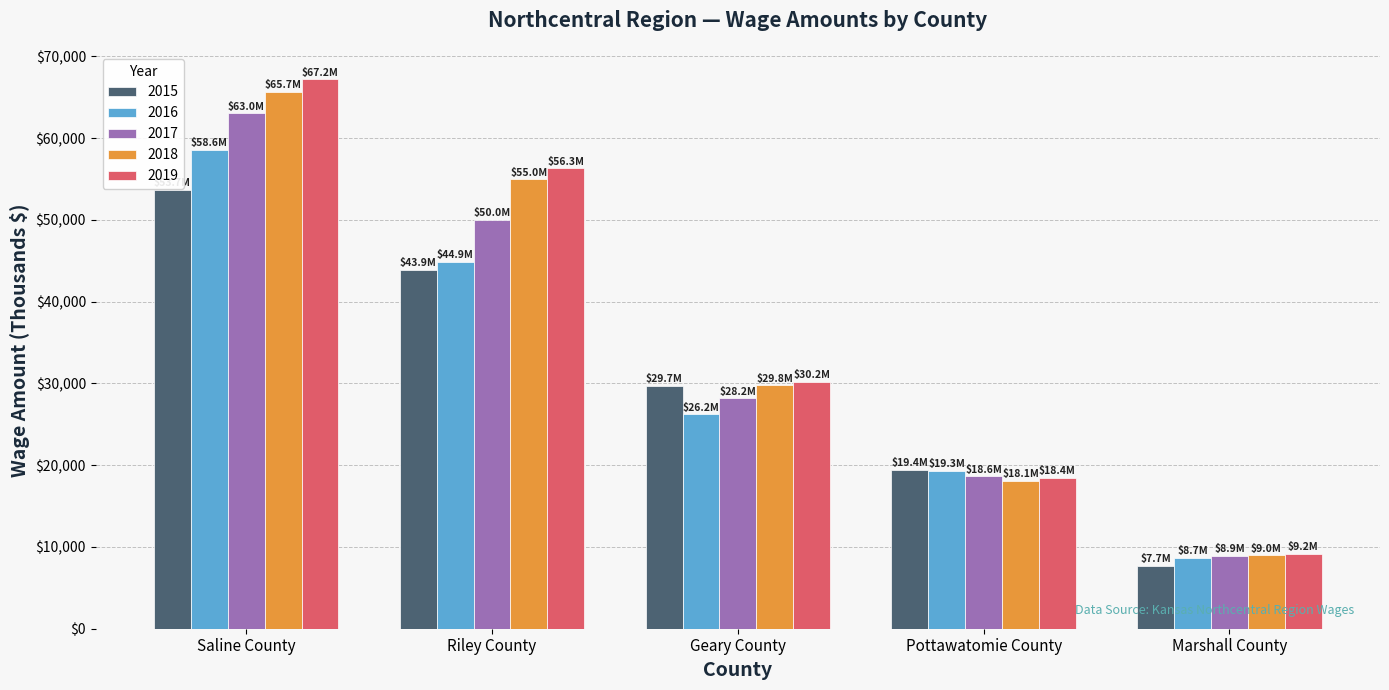

At how many categories does at least one series exceed 10910?

4